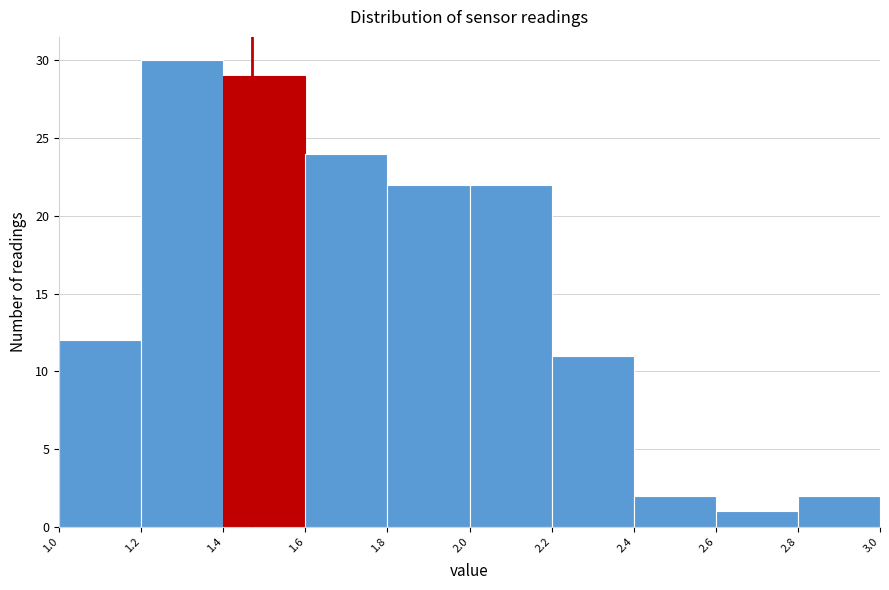

Reading left to right, transcribe this chart: for each bar, give the range it covers on the x-axis and its height. The values are not printed on the chart, so give them approximately, as read against the axis.

1.0 to 1.2: 12
1.2 to 1.4: 30
1.4 to 1.6: 29
1.6 to 1.8: 24
1.8 to 2.0: 22
2.0 to 2.2: 22
2.2 to 2.4: 11
2.4 to 2.6: 2
2.6 to 2.8: 1
2.8 to 3.0: 2